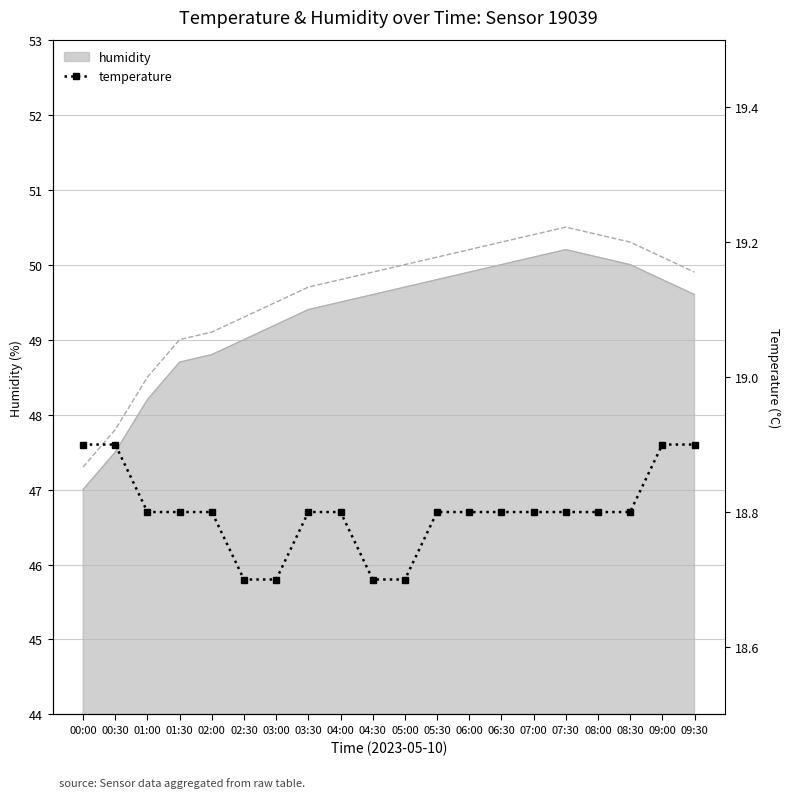

Is it true that the value at 01:00 is 18.8?

True